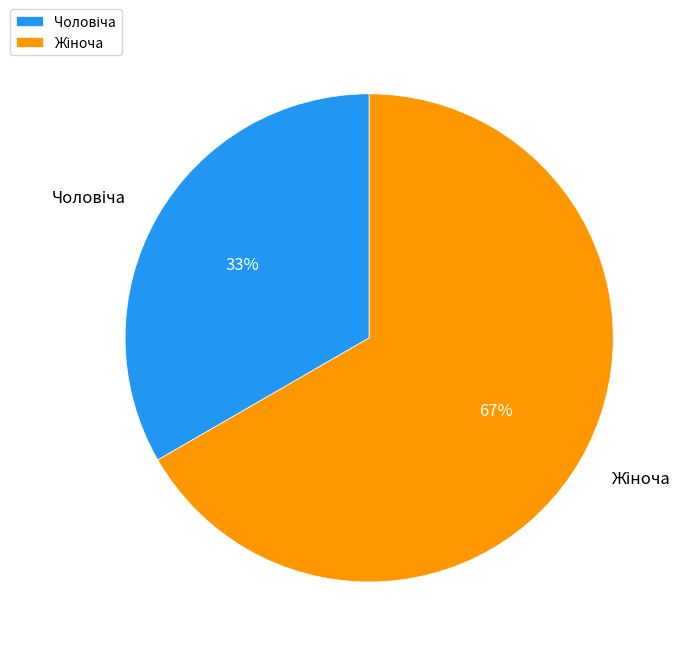

To the nearest percent, what is the average slice percentage?

50%